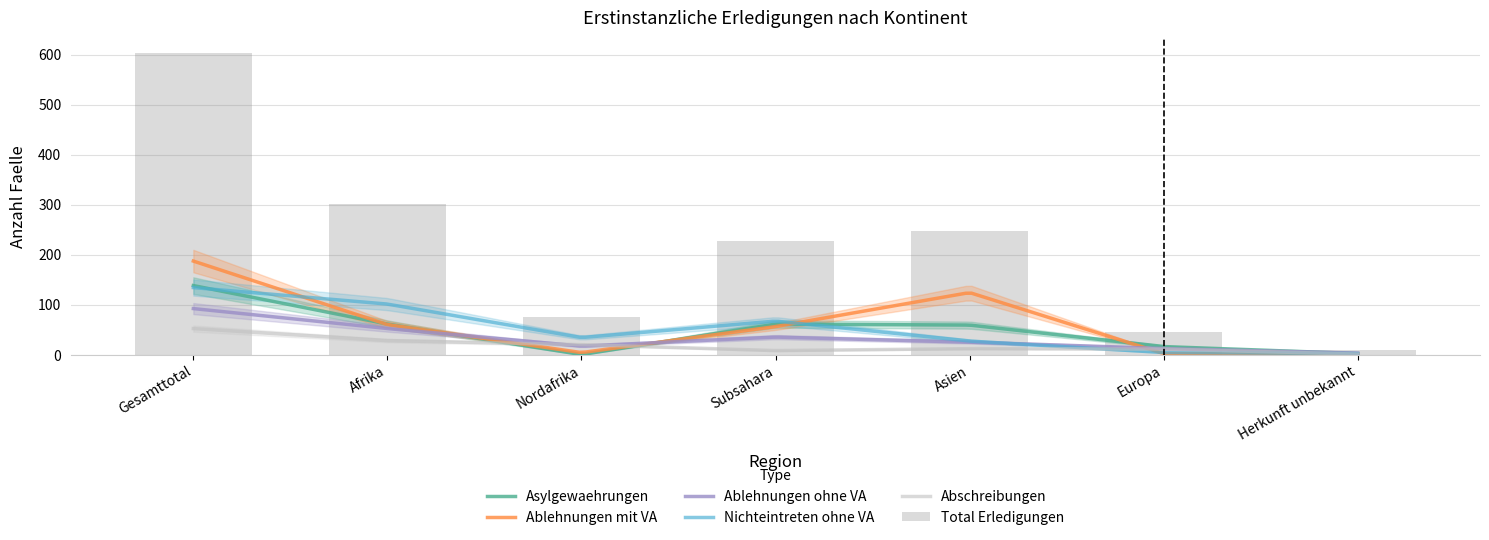

List the labels in order of Nichteintreten ohne VA value, largest first.

Gesamttotal, Afrika, Subsahara, Nordafrika, Asien, Europa, Herkunft unbekannt